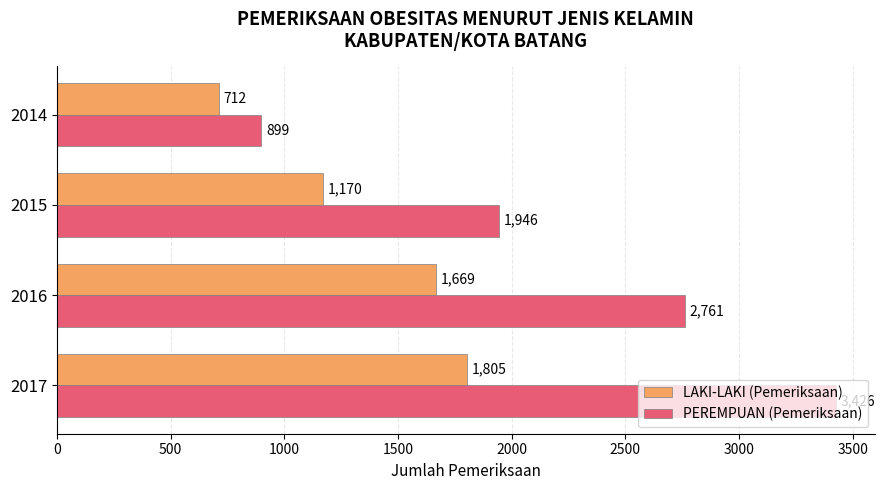

Which category has the lowest value in the LAKI-LAKI (Pemeriksaan) series?

2014